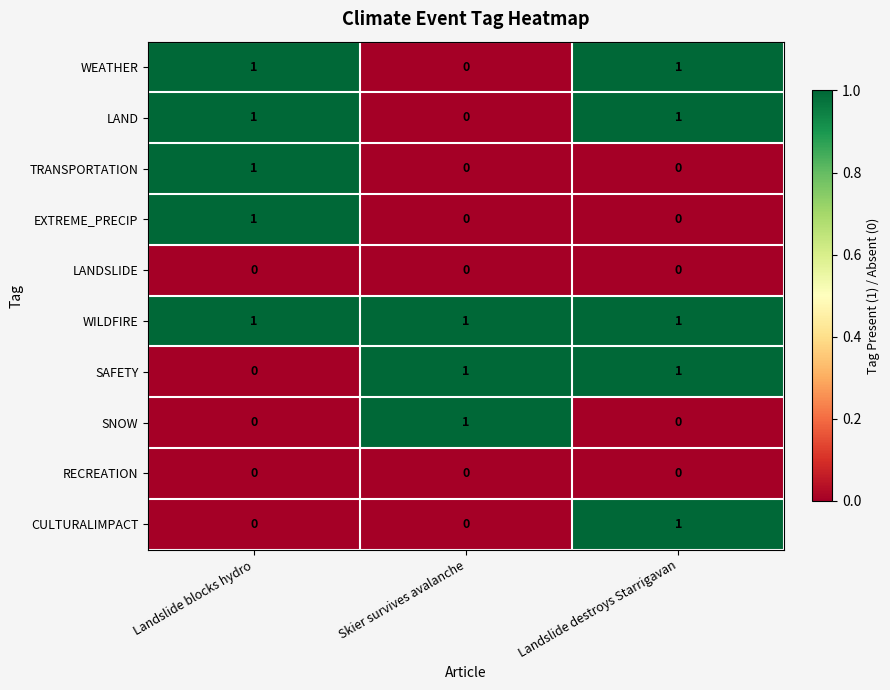

The WEATHER series shows 1 at Landslide blocks hydro. True or false?

True